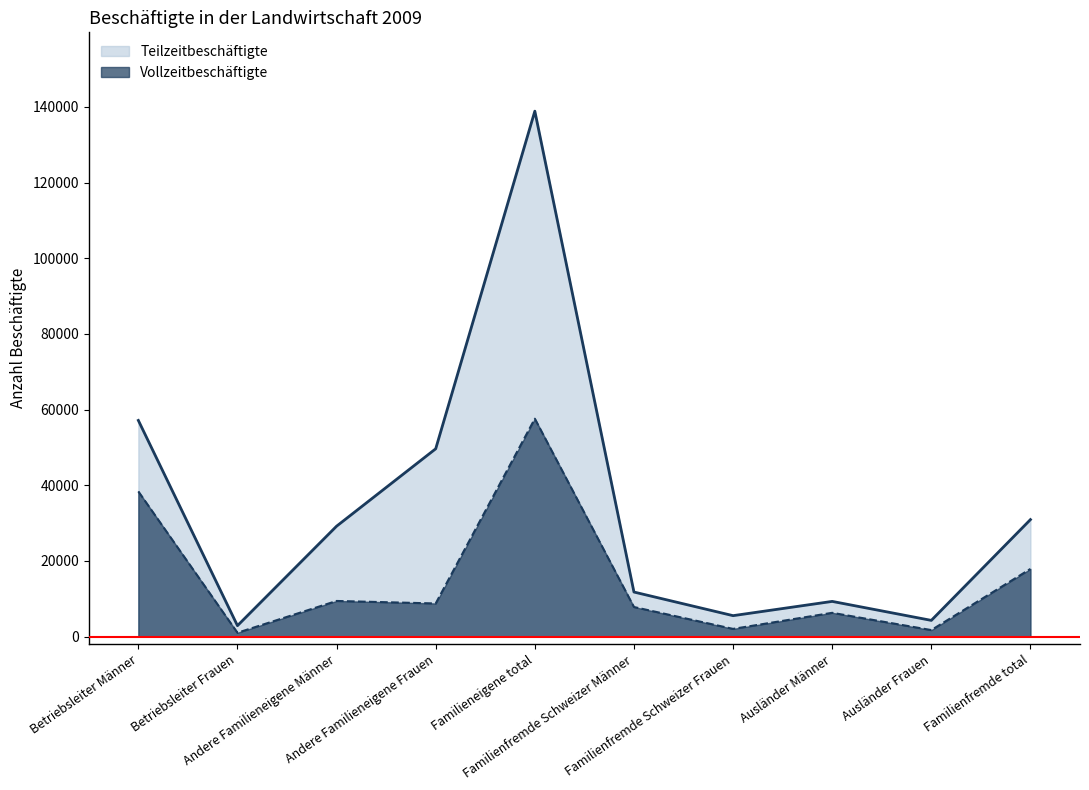

What is the smallest value displayed?

1022